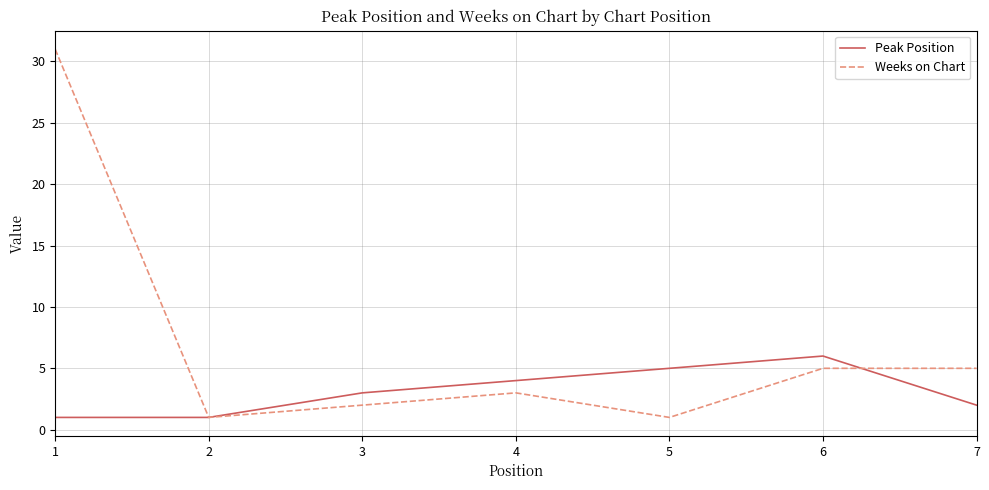

What is the average value of the Weeks on Chart series?

7